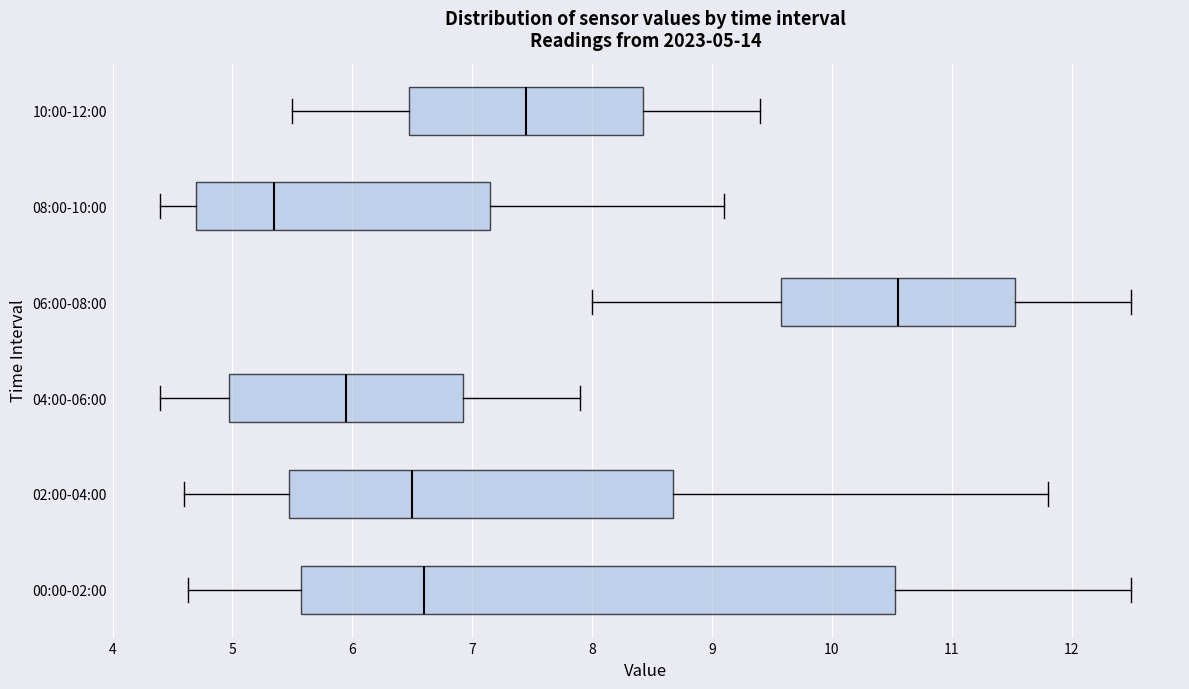

Comparing the boxes themselves (not the whiskers), which one is the widest?

00:00-02:00